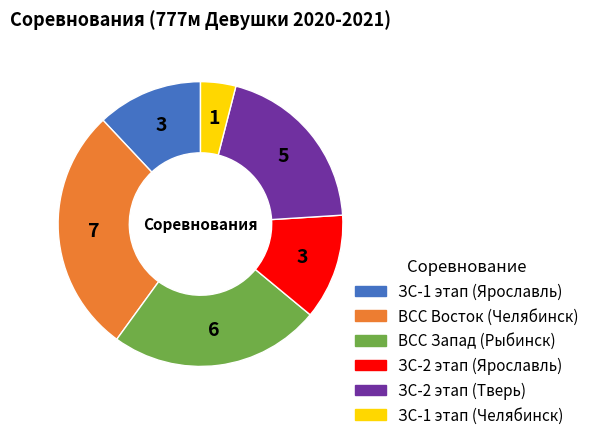

Is the sum of ЗС-2 этап (Ярославль) and ВСС Восток (Челябинск) greater than half?

No